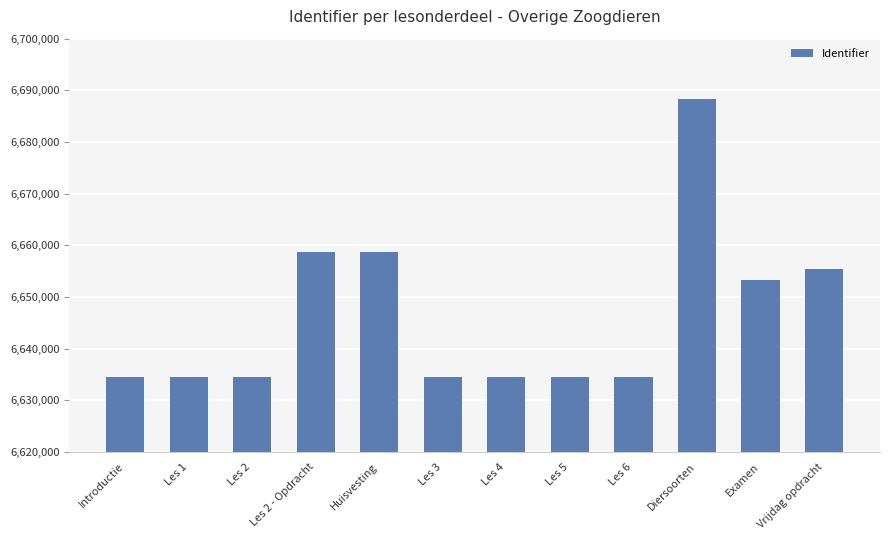

The value at Les 1 is 3587525. True or false?

False